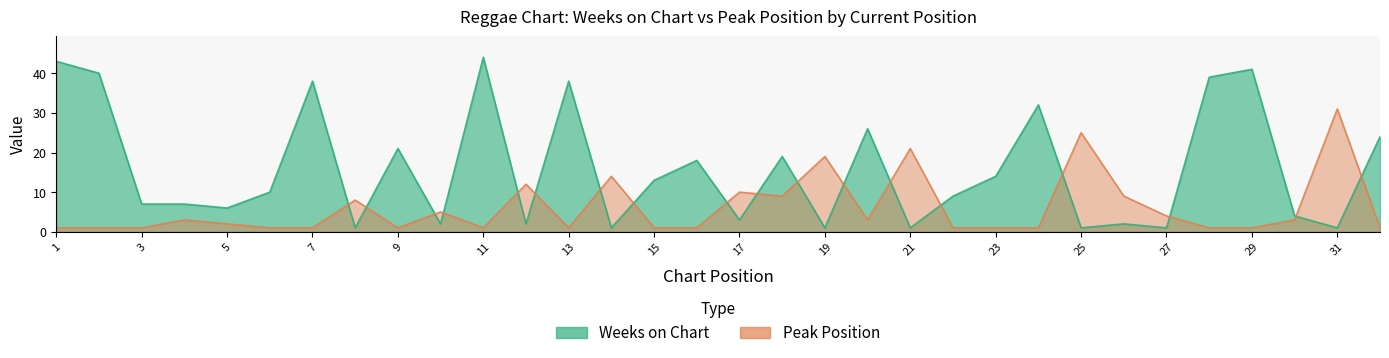

True or false: Weeks on Chart has a value of 3 at 26.

False